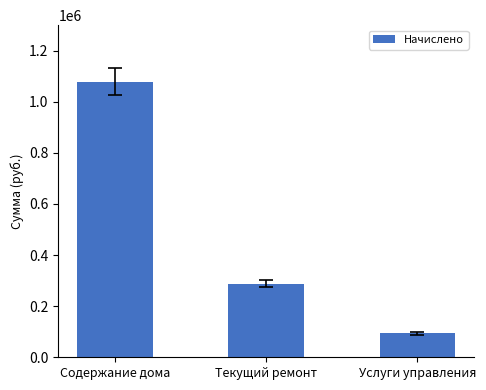

At which label is the value closest to 585962?

Текущий ремонт